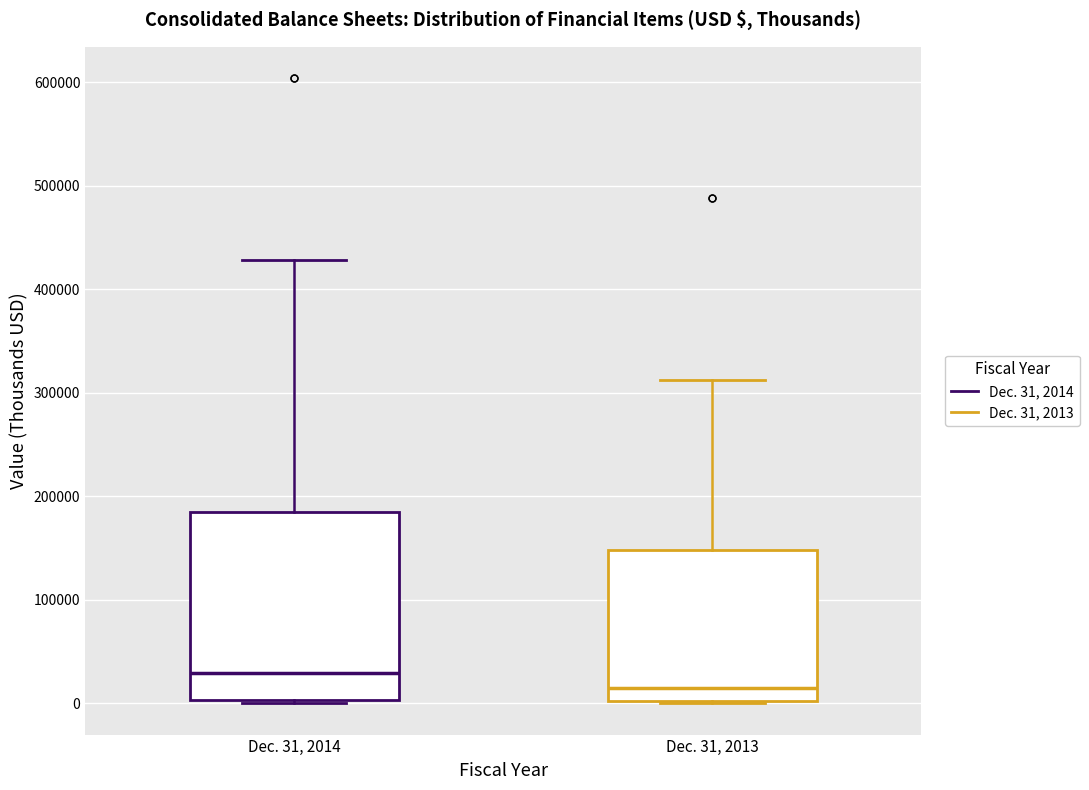

Which box's median line is the lowest?

Dec. 31, 2013